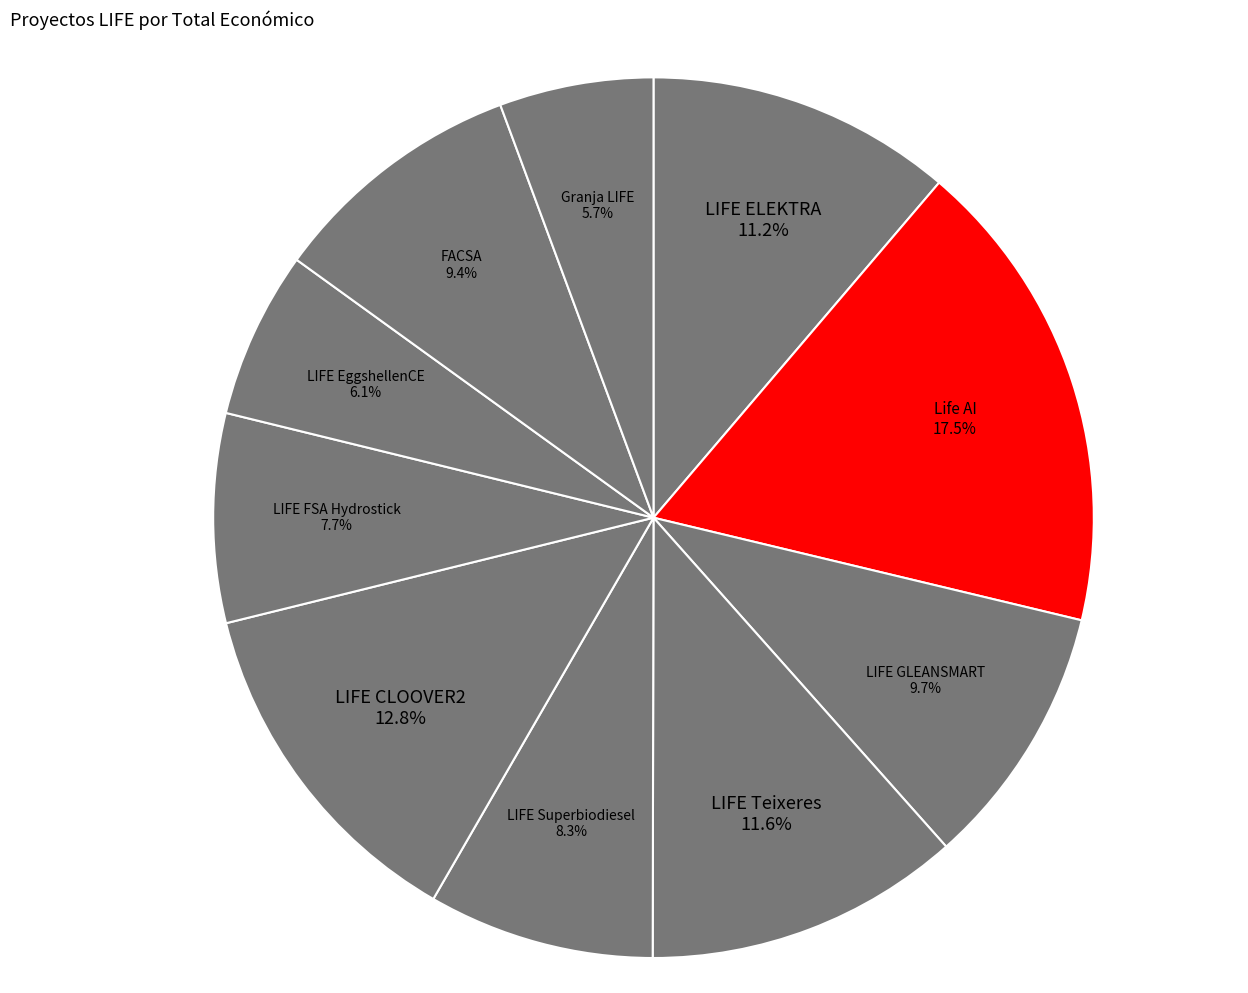

Which has a higher value, LIFE EggshellenCE or Life AI?

Life AI